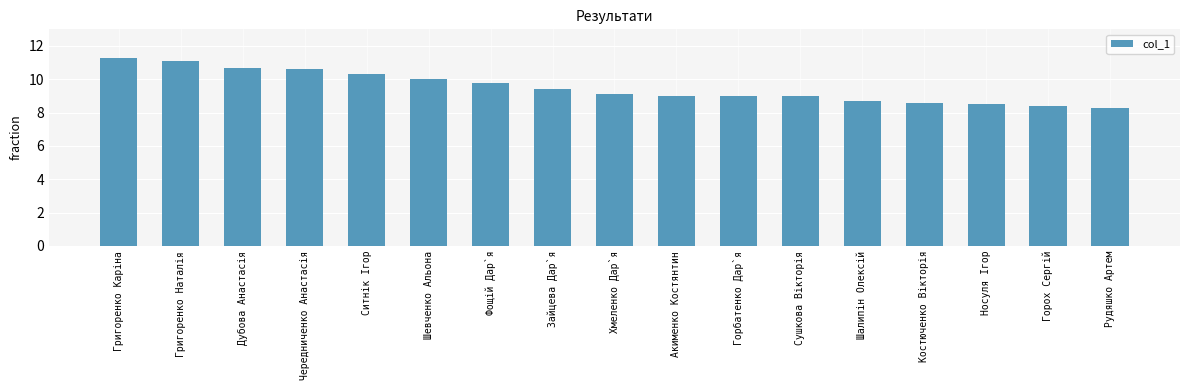

Is it true that the value at Шалипін Олексій is 8.7?

True